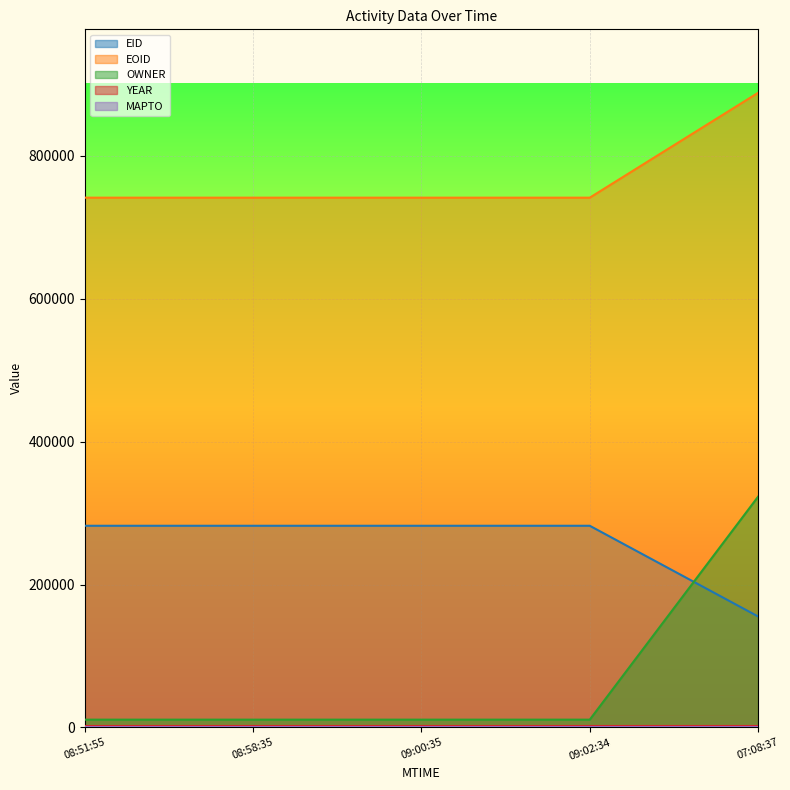

True or false: EOID and OWNER intersect in this chart.

False